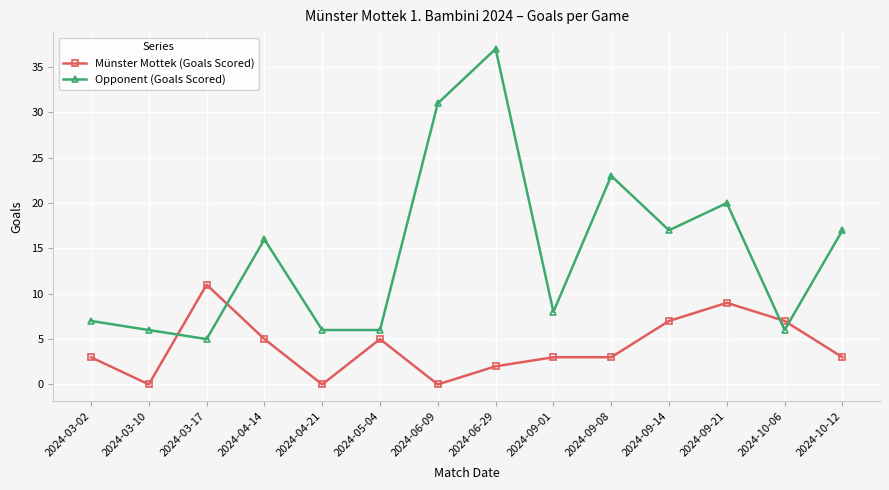

How many lines are shown in the chart?

2